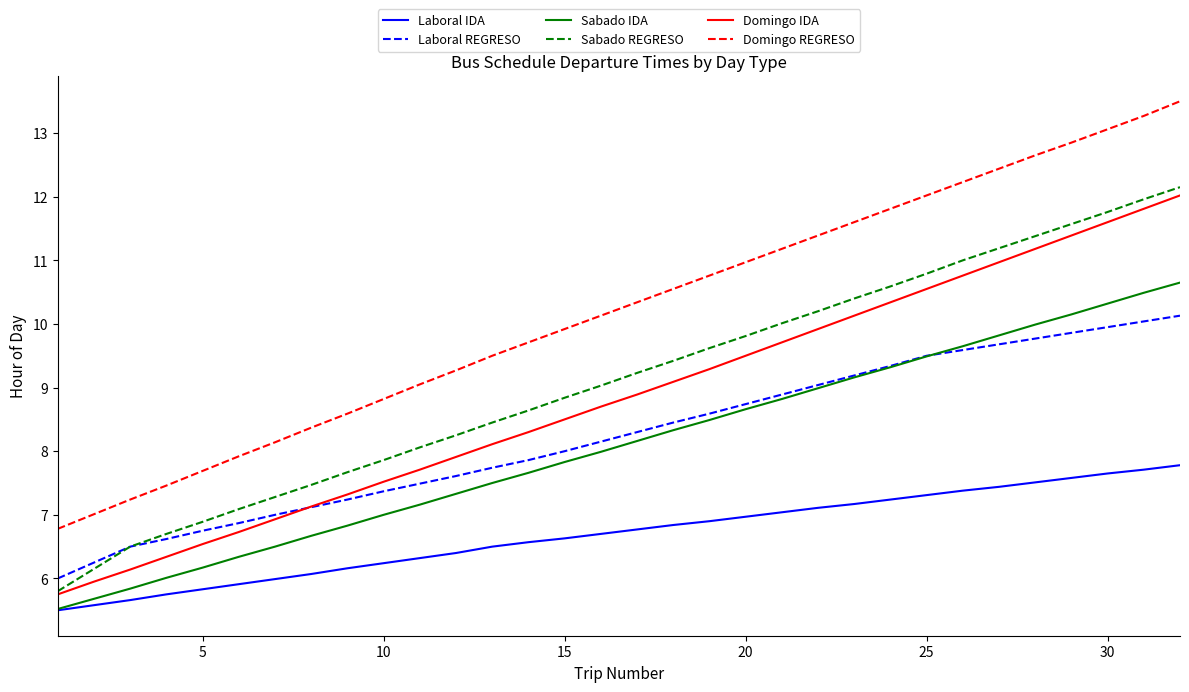

Does the chart display data point markers on the line(s)?

No